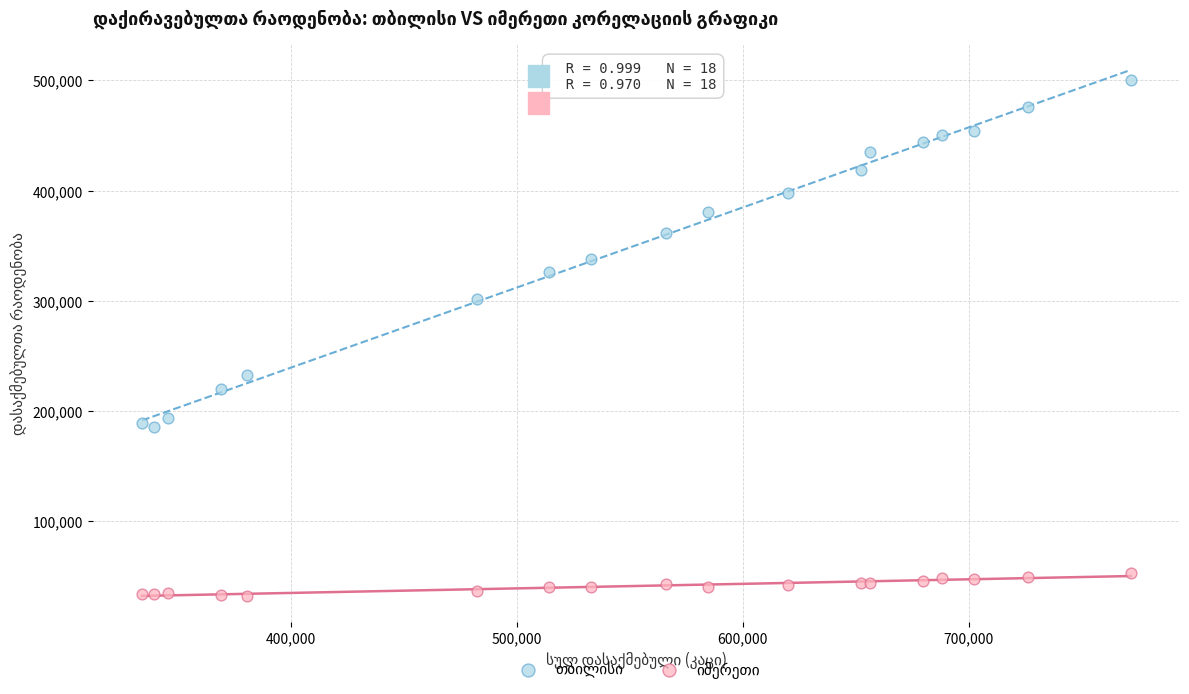

What is the X range (max minus min) for the scatter plot?

437193